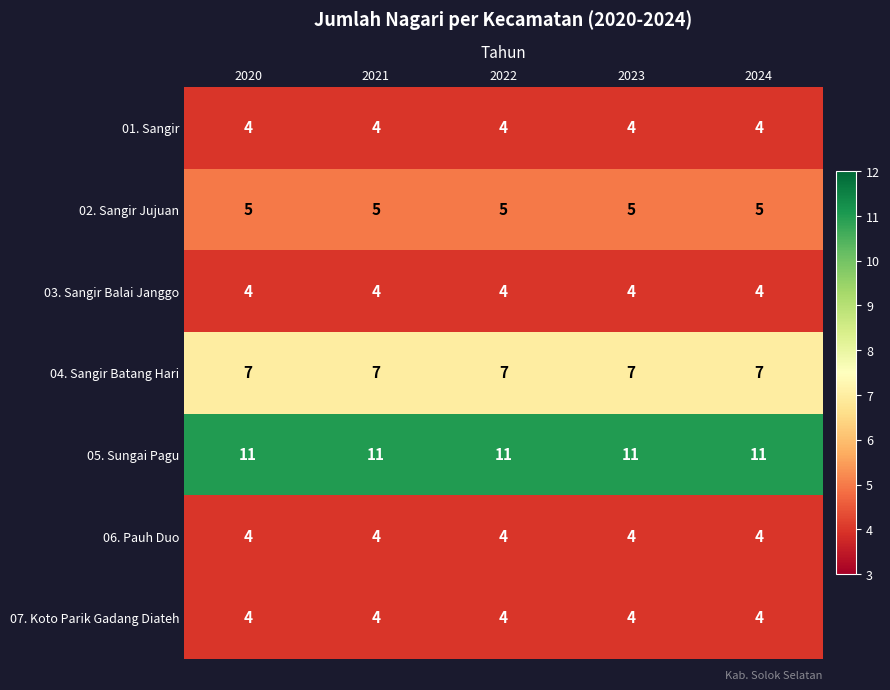

What is the approximate value of 06. Pauh Duo at 2024?

4